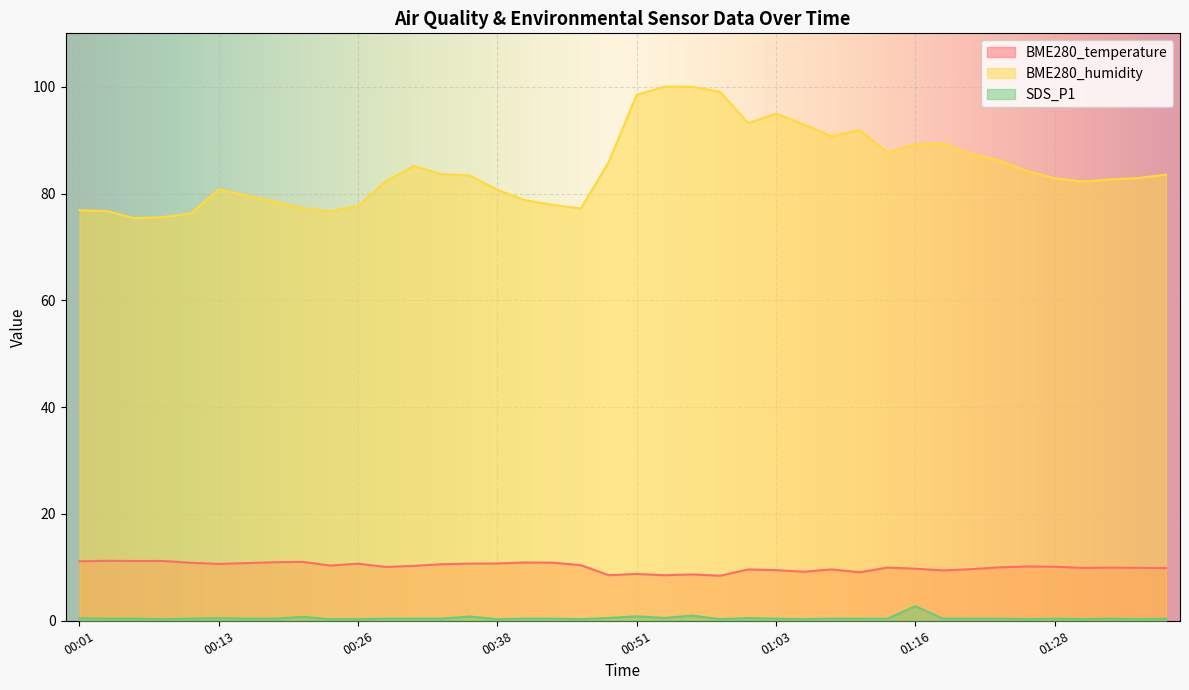

True or false: SDS_P1 has a value of 0.1 at 01:11.

False